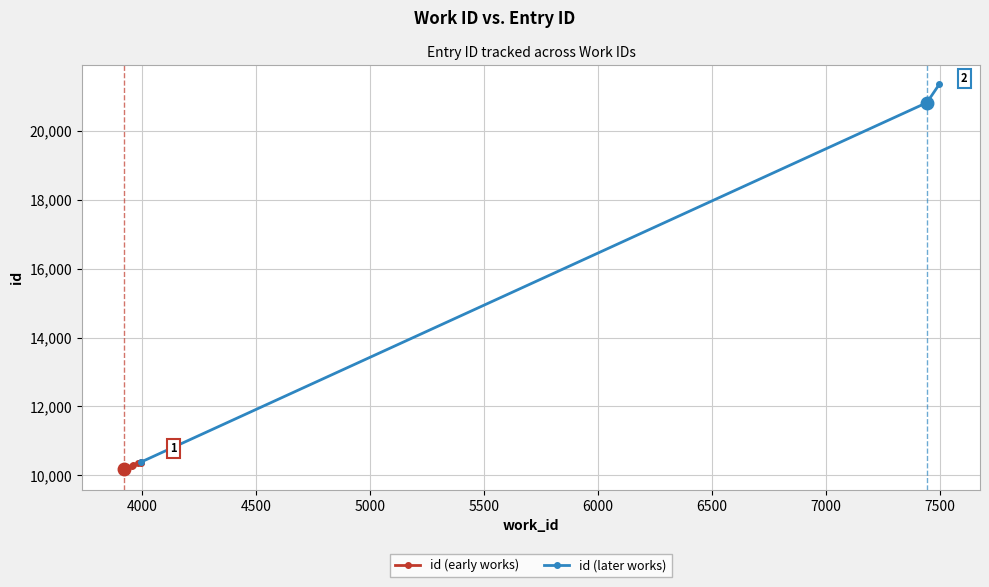

Is this an area chart (filled region under the line)?

No